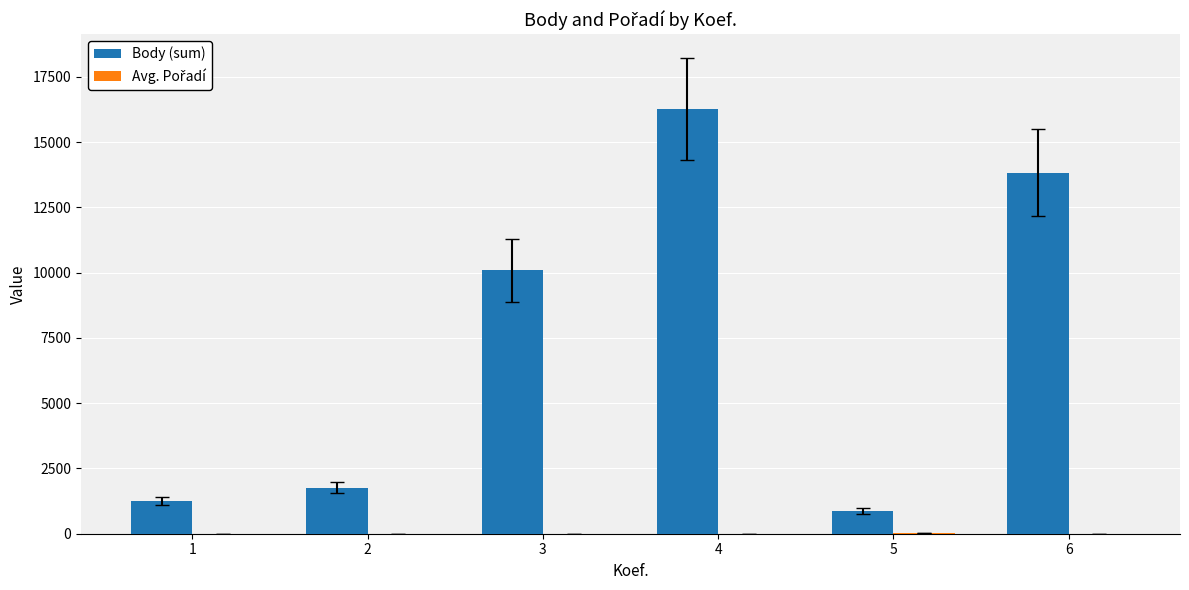

The value of Body (sum) at 2 is 868.2. True or false?

False